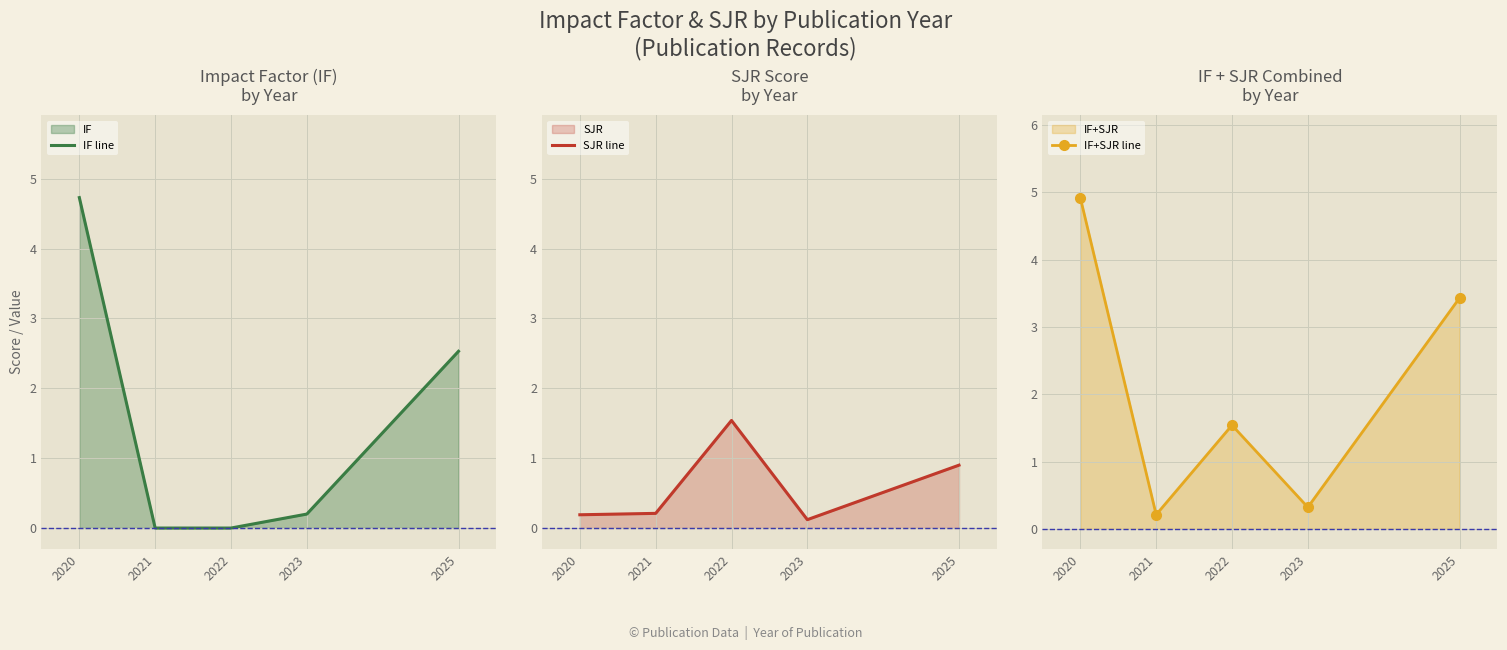

Reading left to right, extract all data points from this chart.

IF line: 4.7	0.0	0.0	0.2	2.5
SJR line: 0.2	0.2	1.5	0.1	0.9
IF+SJR line: 4.9	0.2	1.5	0.3	3.4